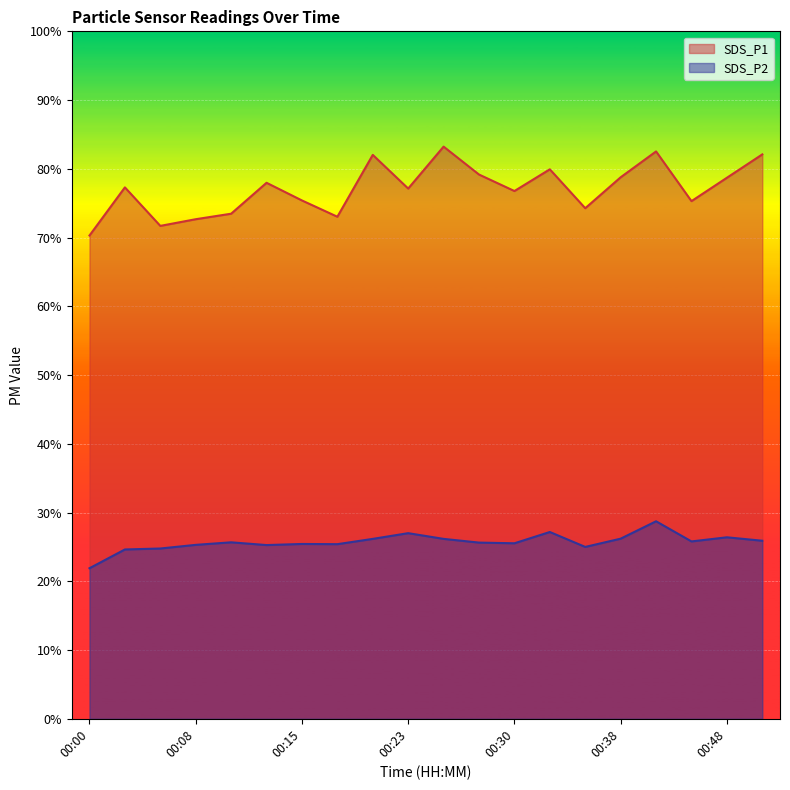

Is it true that SDS_P2 equals 25.8 at 00:46?

True